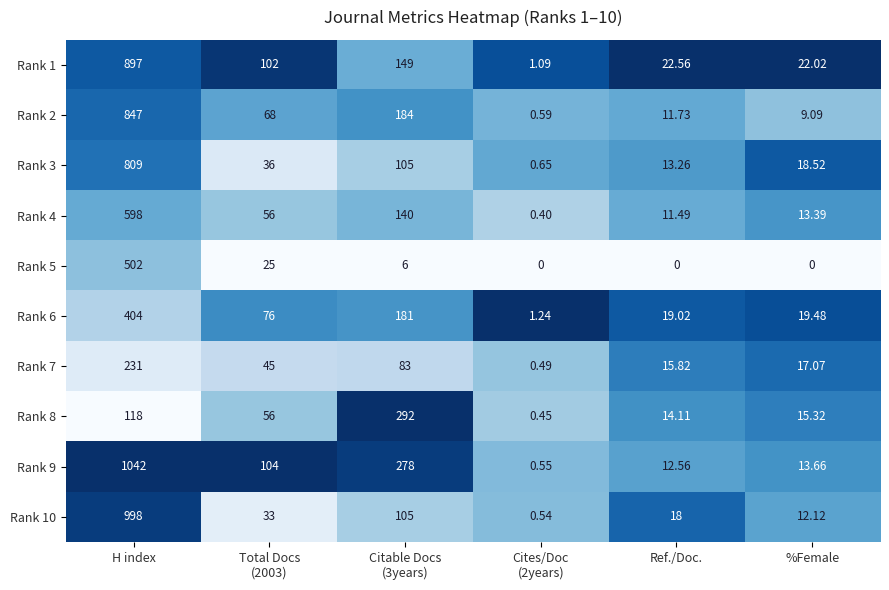

At which label does Rank 5 reach its peak?

H index